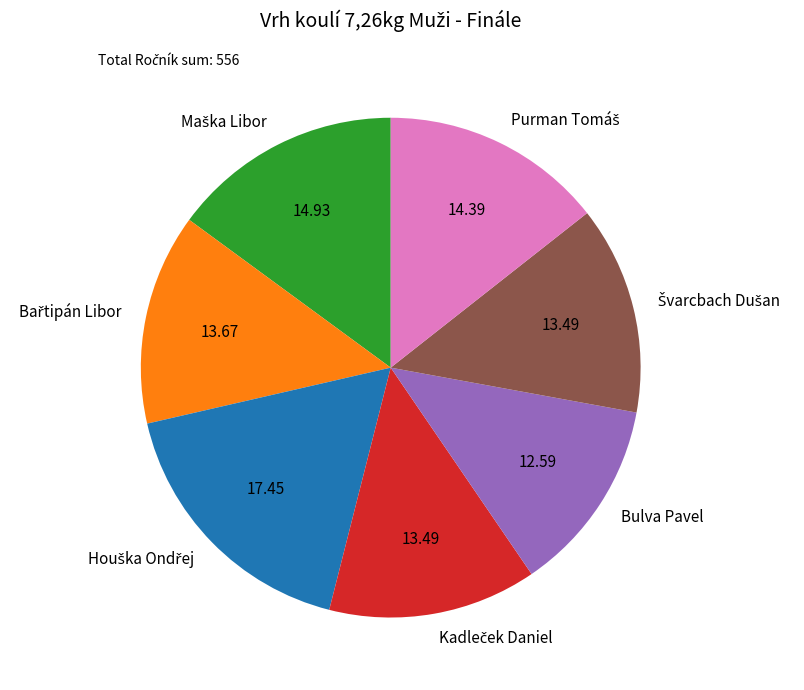

Is Bulva Pavel the majority of the pie?

No